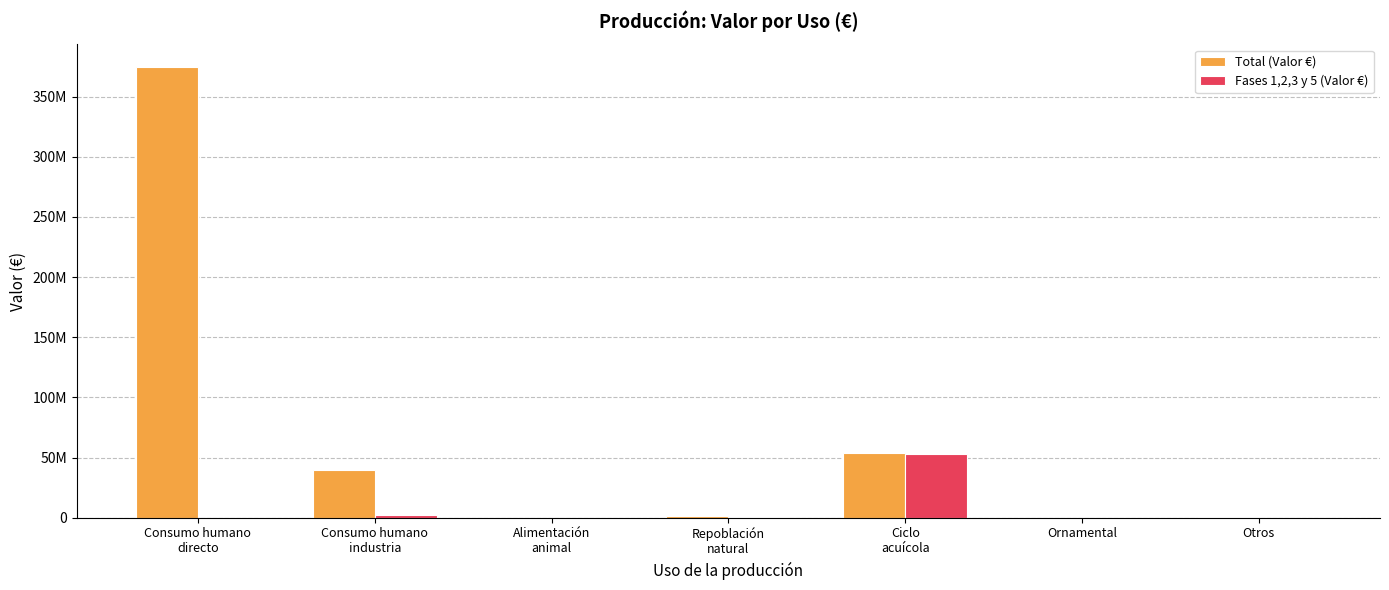

What is the difference between the second highest and second lowest values in the Fases 1,2,3 y 5 (Valor €) series?

2469708.4